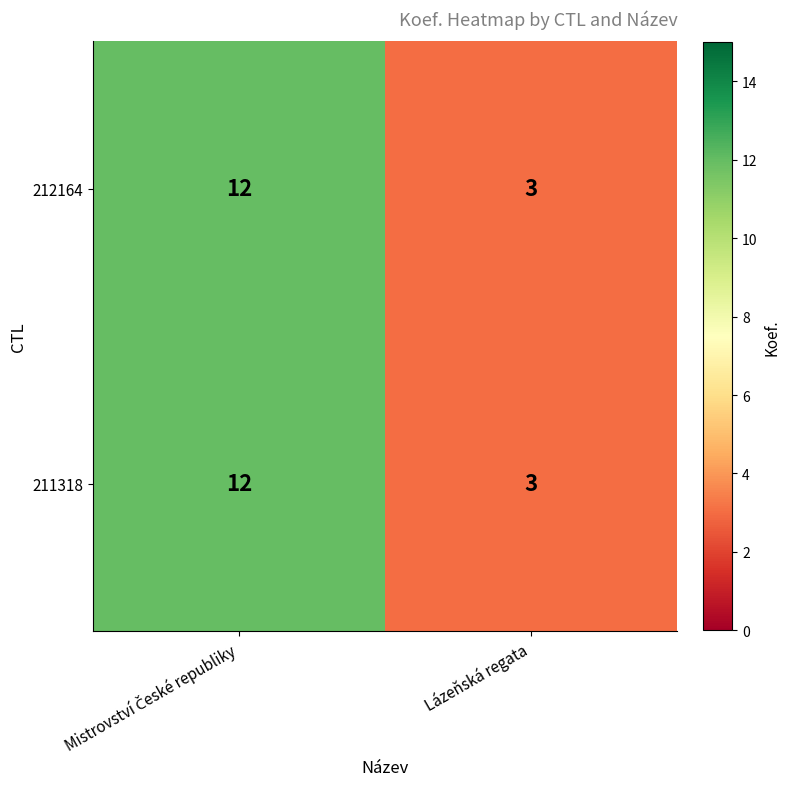

What is the minimum value shown in the chart?

3